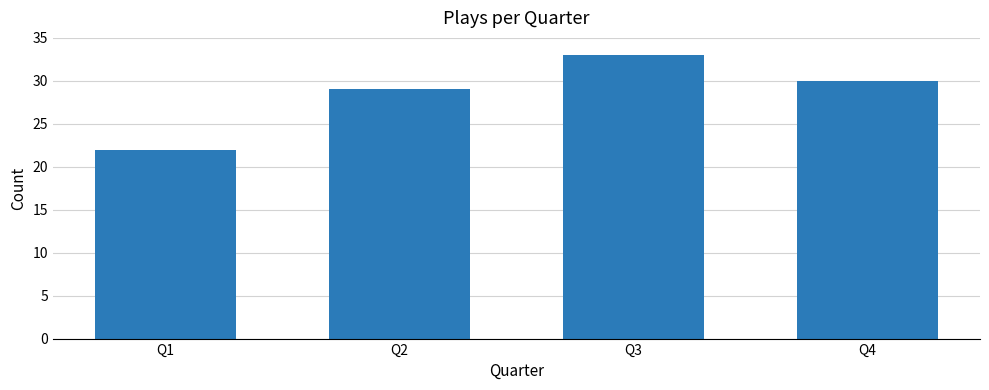

What is the difference between the values at Q3 and Q1?

11